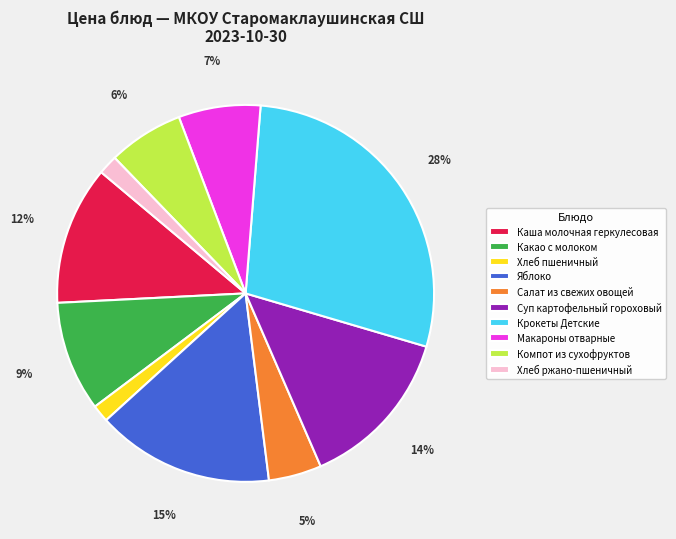

How many segments does this pie chart have?

10